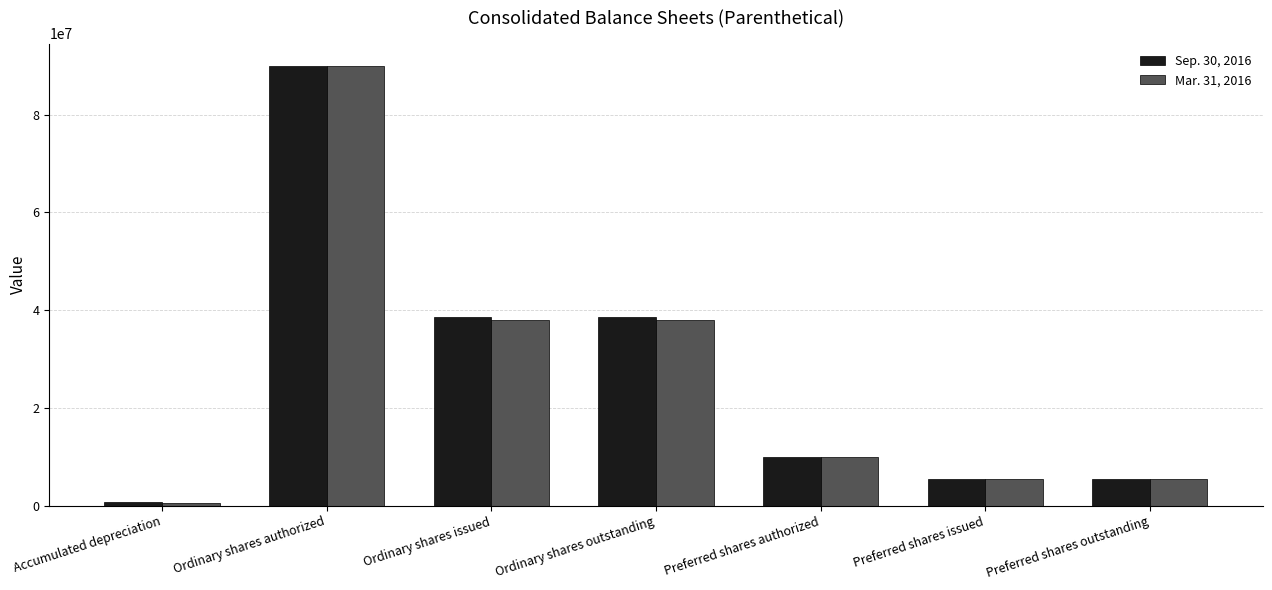

Rank the series by their average value, from lowest to highest.

Mar. 31, 2016, Sep. 30, 2016